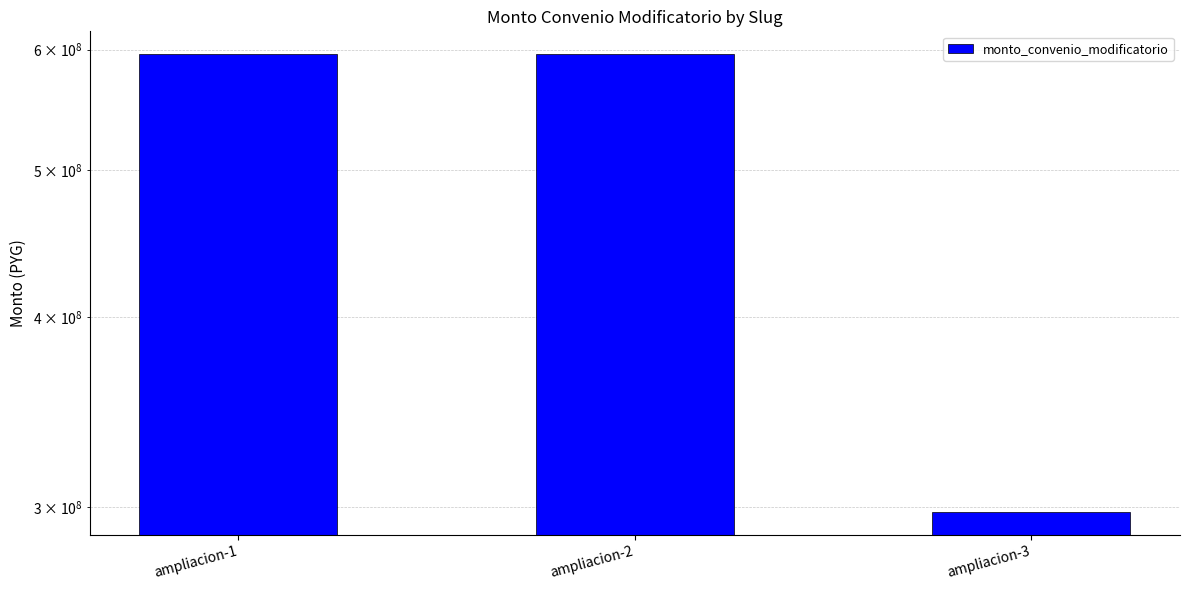

Rank the categories by value from lowest to highest.

ampliacion-3, ampliacion-1, ampliacion-2